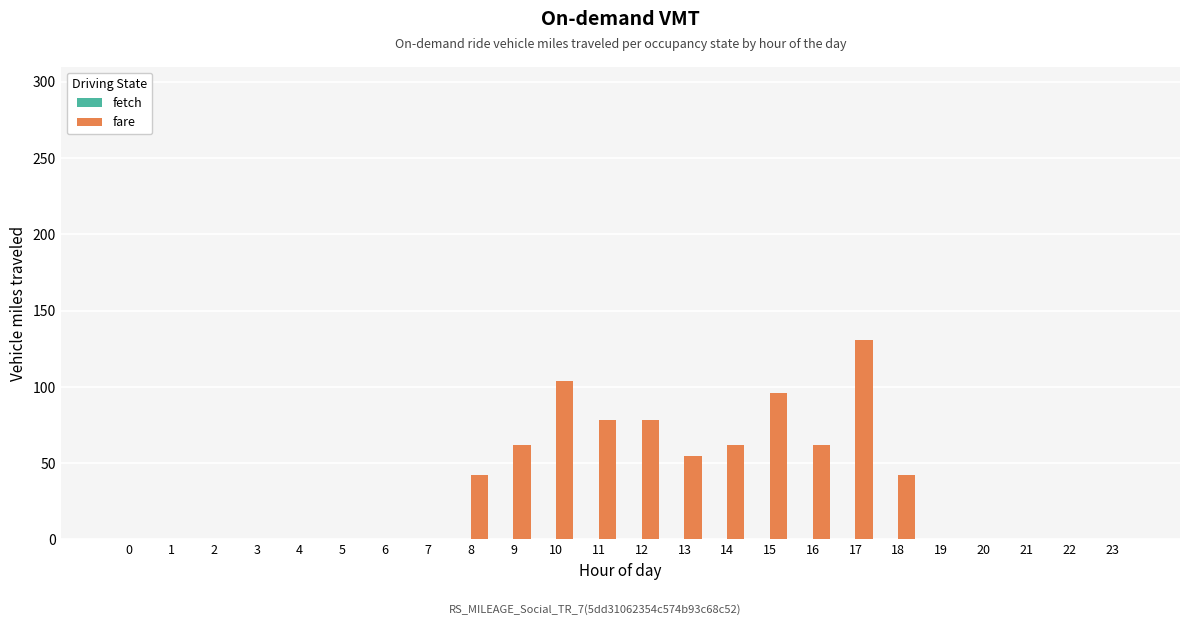

Is it true that fare equals 0.0 at 21?

True